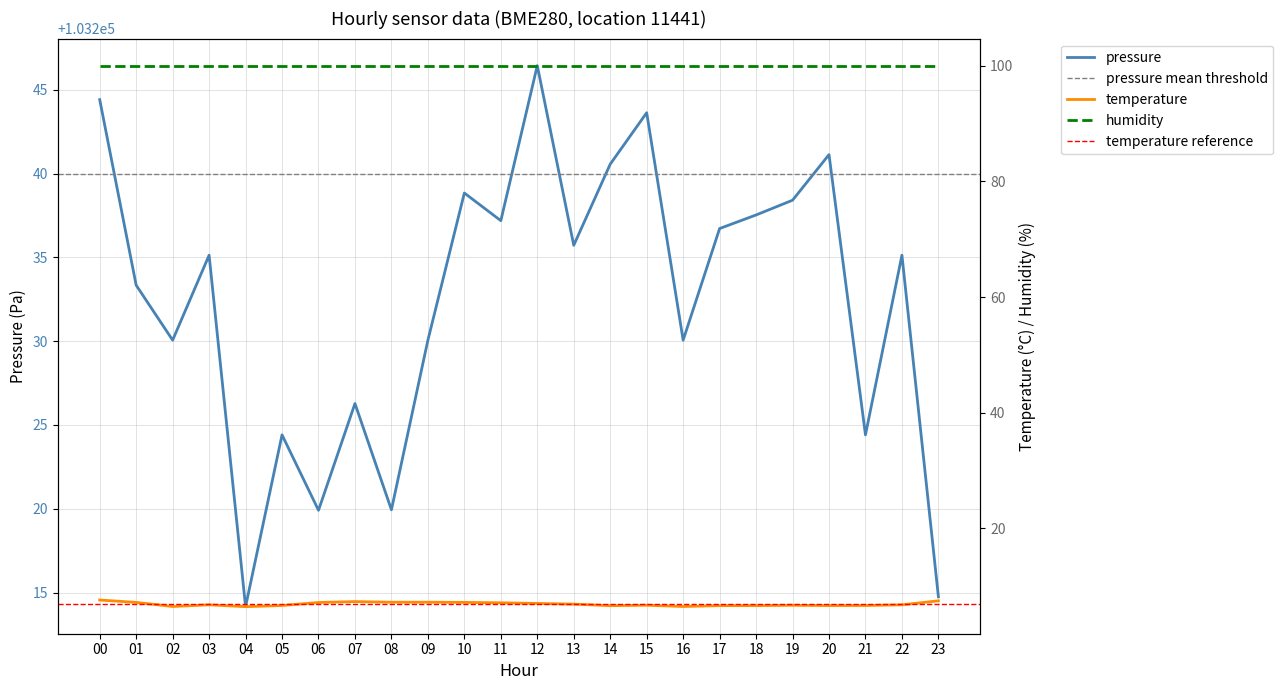

Count the number of categories in the chart.

24